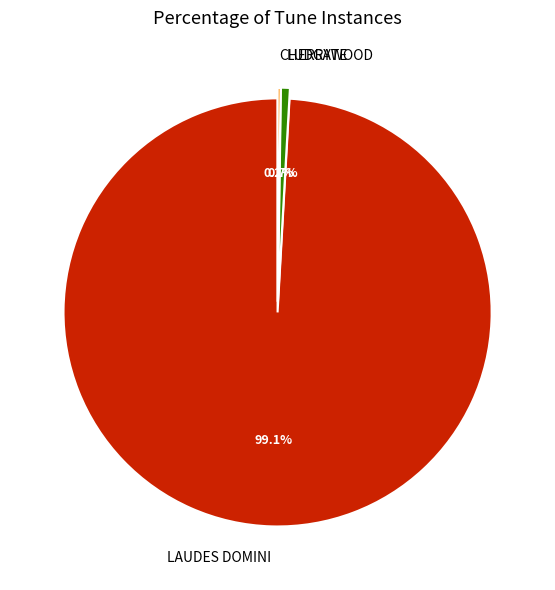

Which has a higher value, LUDGATE or LAUDES DOMINI?

LAUDES DOMINI